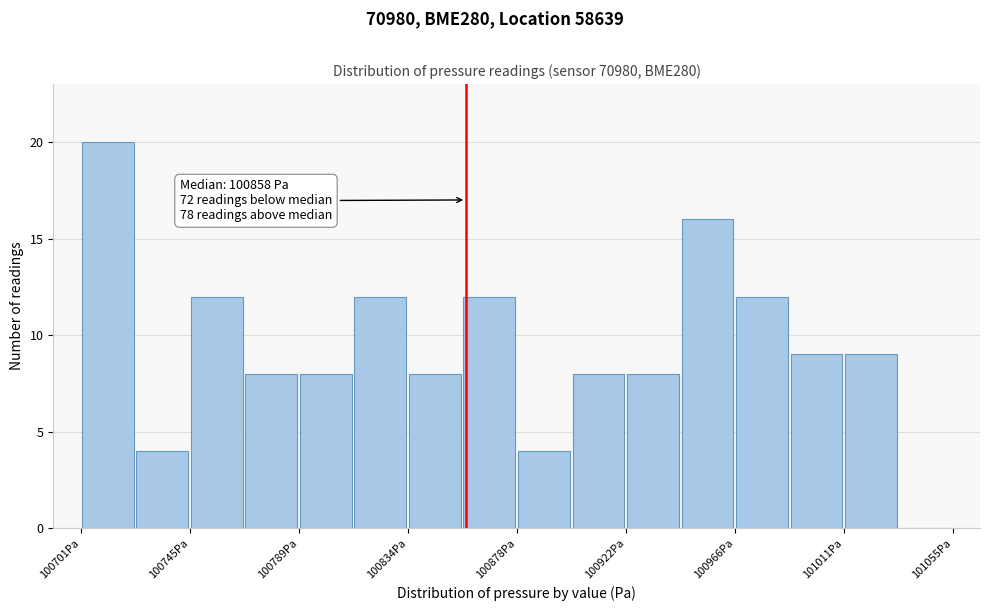

Over which range of the x-axis is the bar tallest?

100700 to 100725